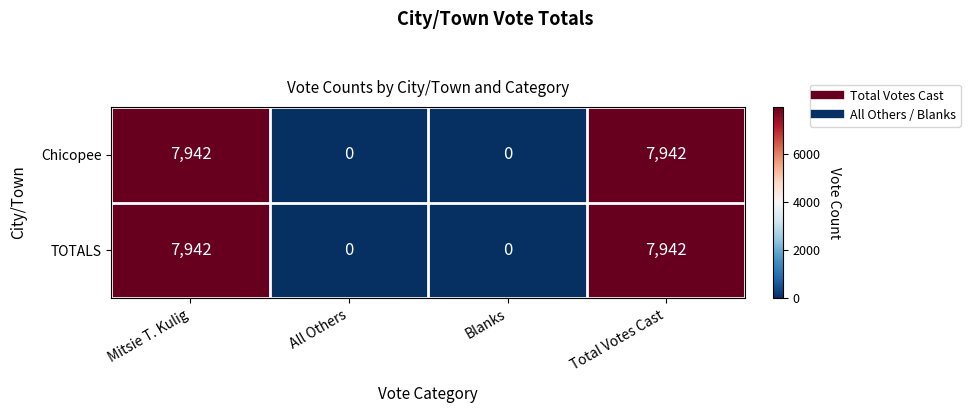

Reading left to right, transcribe all the data shown in this chart.

Chicopee: Mitsie T. Kulig=7942	All Others=0	Blanks=0	Total Votes Cast=7942
TOTALS: Mitsie T. Kulig=7942	All Others=0	Blanks=0	Total Votes Cast=7942